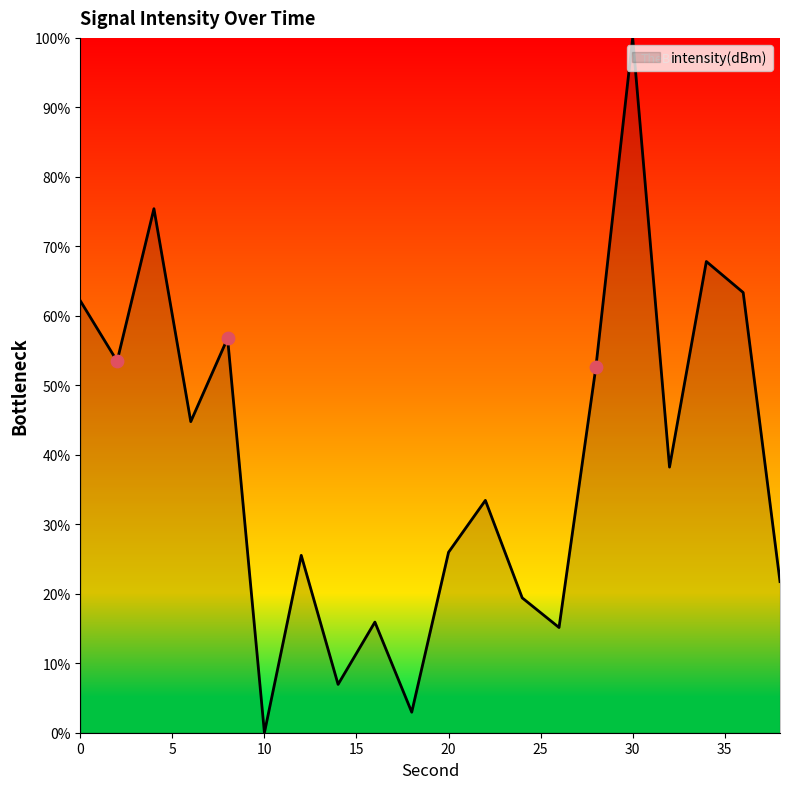

What is the difference between the maximum and minimum values?

100.0